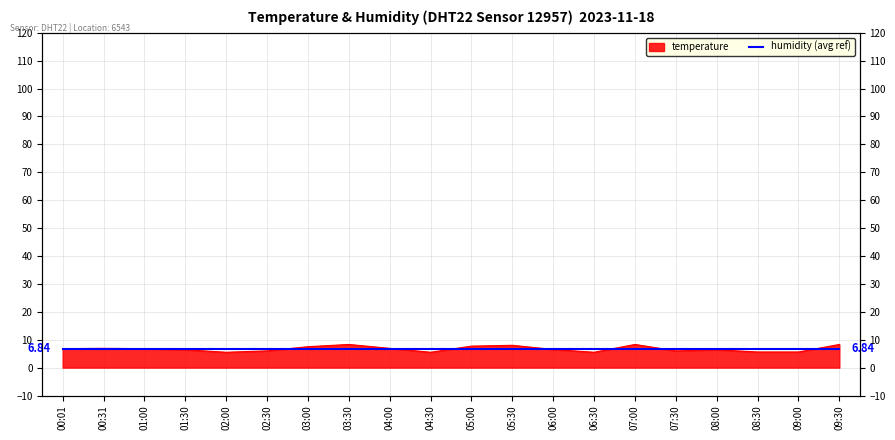

Reading right to left, extract all data points from this chart.

8.3	5.6	5.6	6.4	6.0	8.3	5.5	6.5	8.0	7.7	5.5	6.9	8.3	7.5	6.0	5.5	6.4	6.8	6.9	6.8